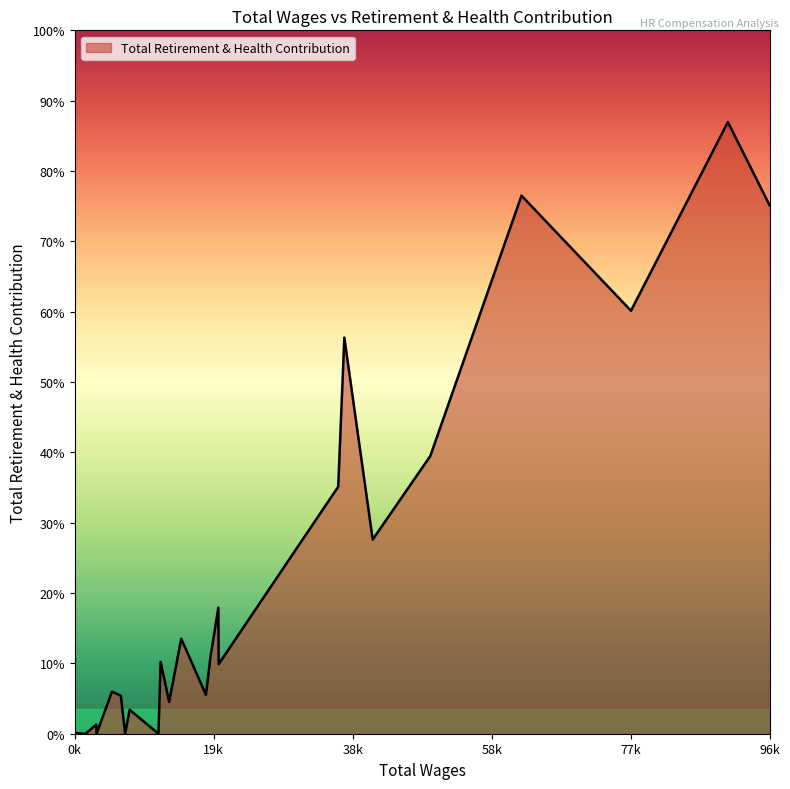

Does the chart display data point markers on the line(s)?

No